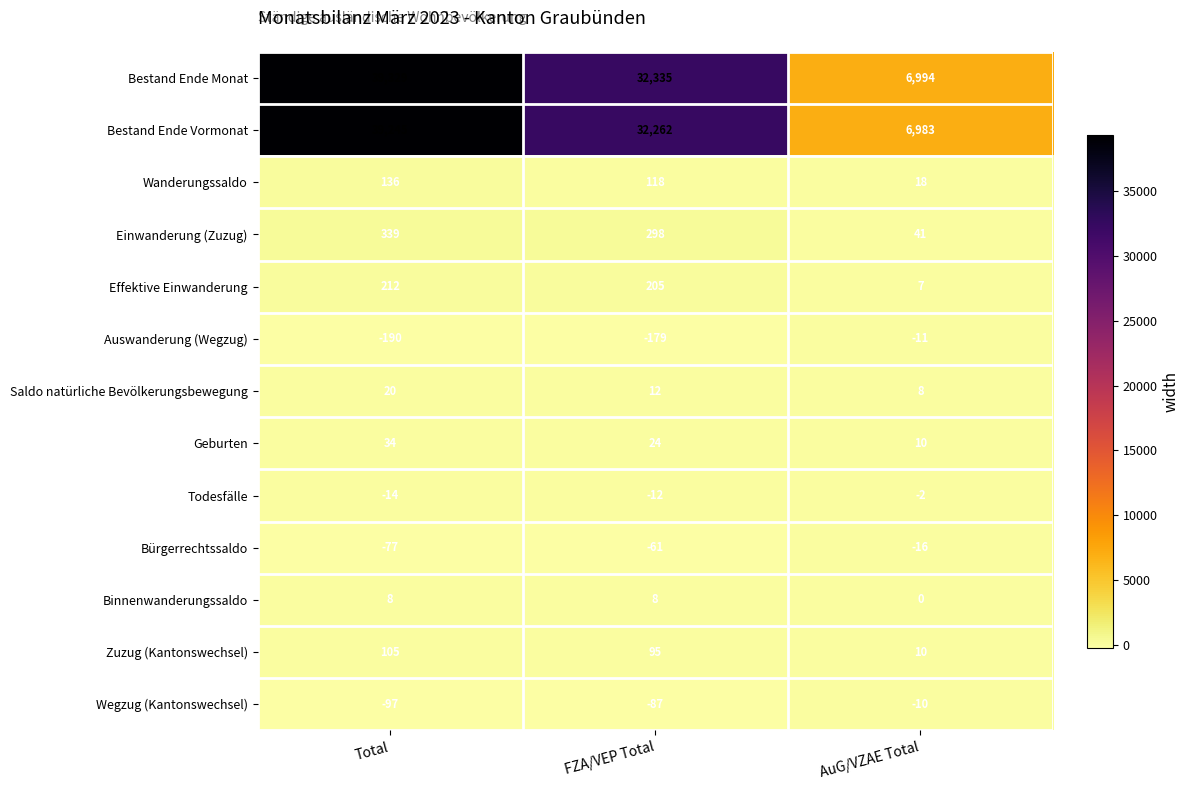

At which label does Einwanderung (Zuzug) first exceed 298?

Total